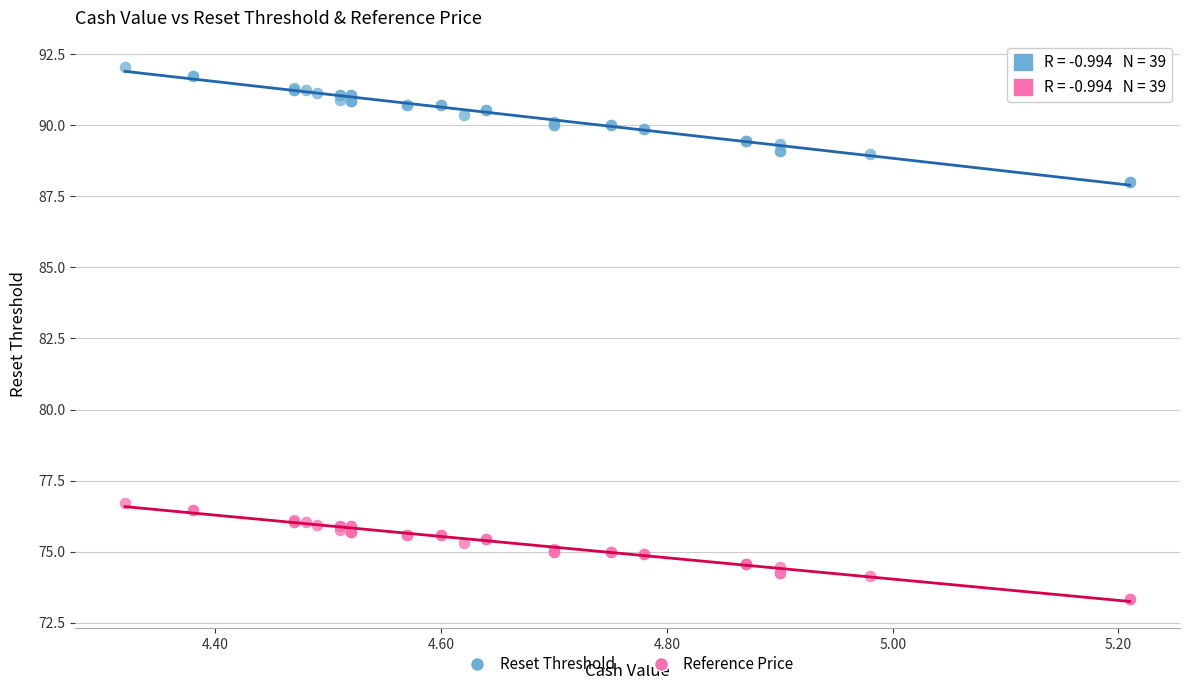

Which series contains the lowest Y value?

Reference Price